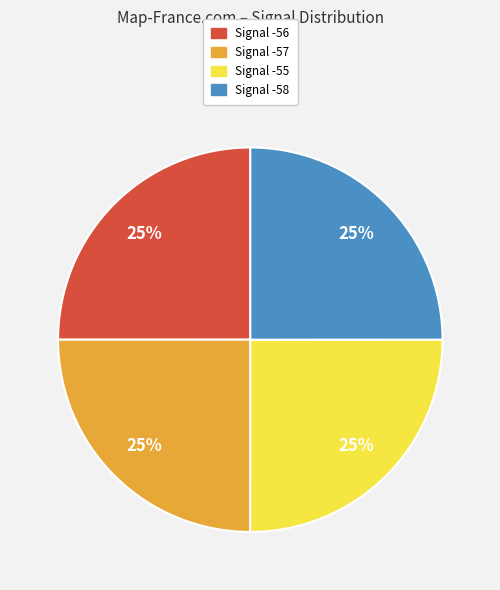

To the nearest percent, what portion does Signal -56 represent?

25%